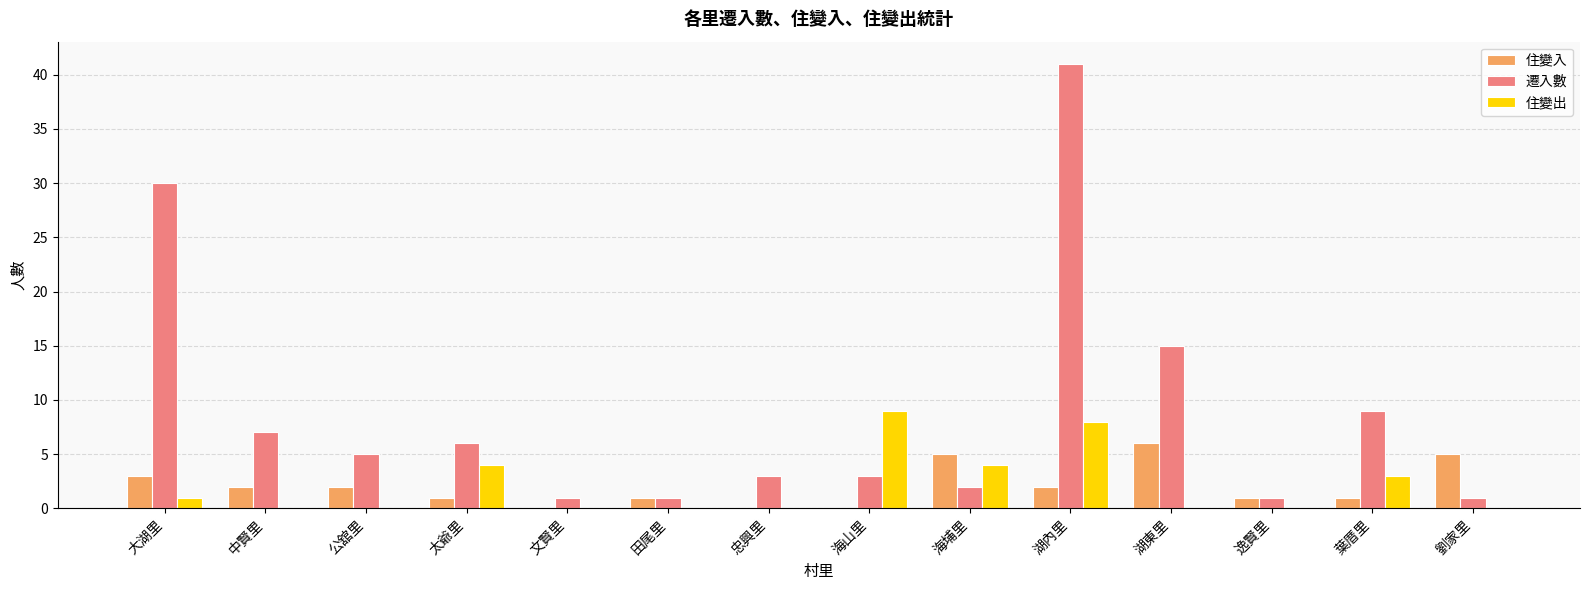

What is the total value across all series at 田尾里?

2